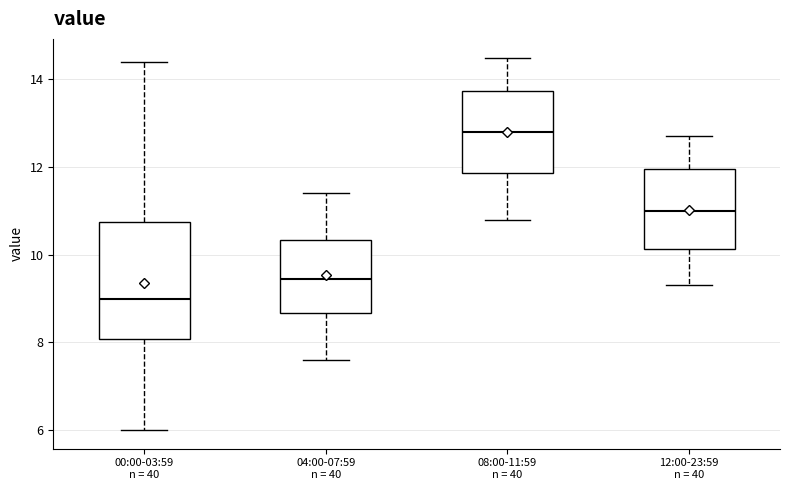

Where does the median line of the box for 08:00-11:59 n = 40 sit on the y-axis? The values are not printed on the chart, so give them approximately, as read against the axis.

12.8